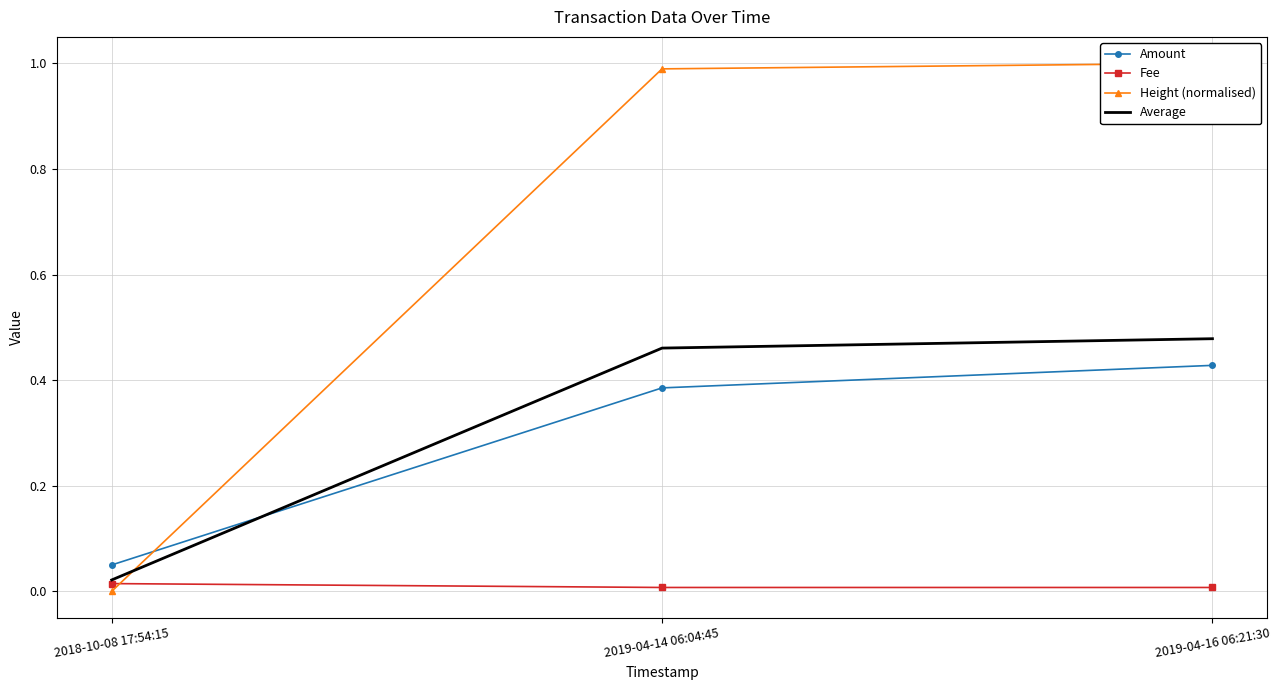

What are all the series names shown in the legend?

Amount, Fee, Height (normalised), Average